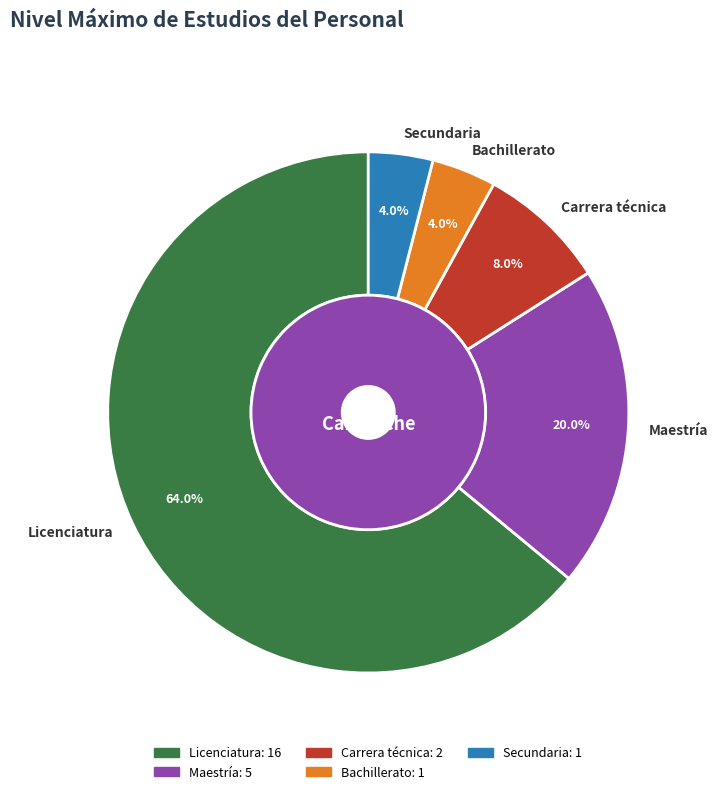

Count the number of slices in the pie.

5